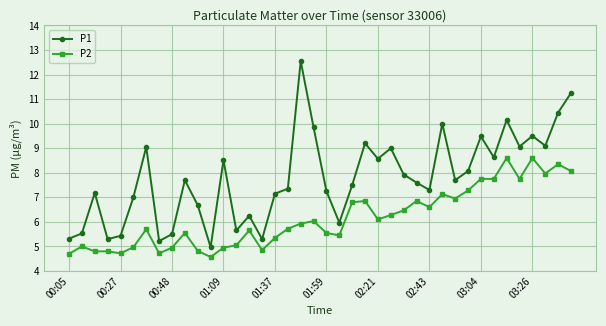

Which series has the largest range (max minus min)?

P1